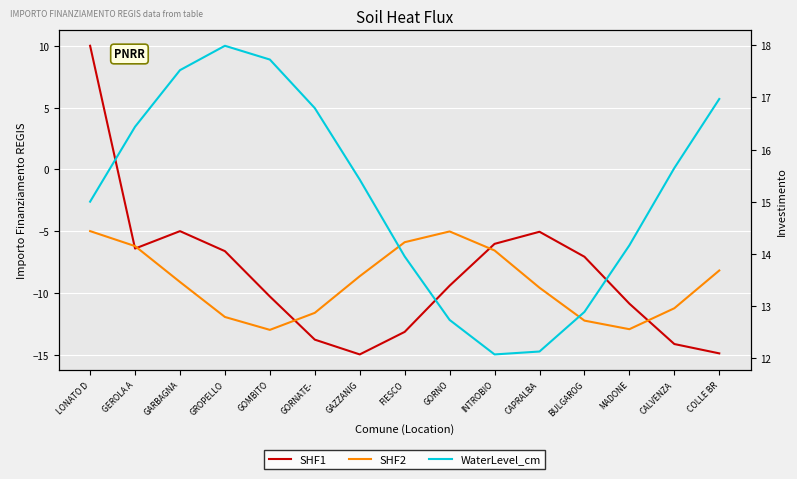

List the labels in order of SHF2 value, smallest first.

GOMBITO, MADONE, BULGAROG, GROPELLO, GORNATE-, CALVENZA, CAPRALBA, GARBAGNA, GAZZANIG, COLLE BR, INTROBIO, GEROLA A, FIESCO, GORNO, LONATO D